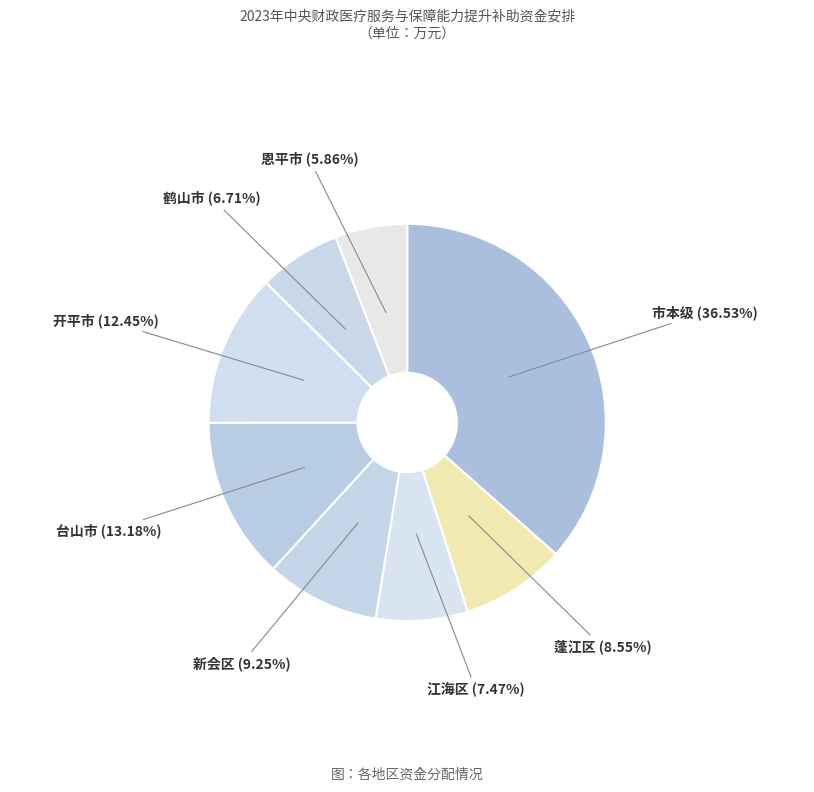

To the nearest percent, what percentage of the pie is 恩平市?

6%